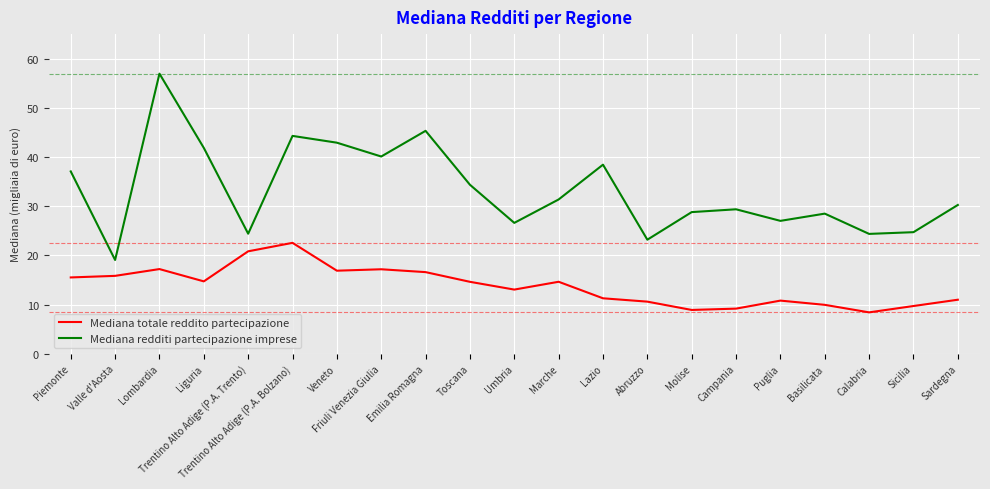

Read the Mediana totale reddito partecipazione value at Calabria.

8.4